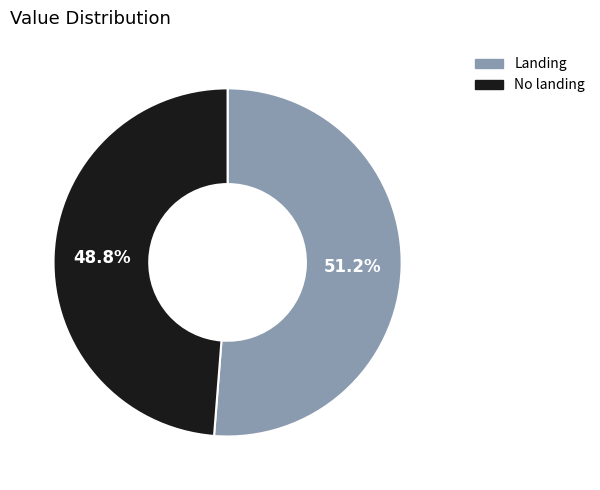

What is the smallest slice in the pie chart?

No landing